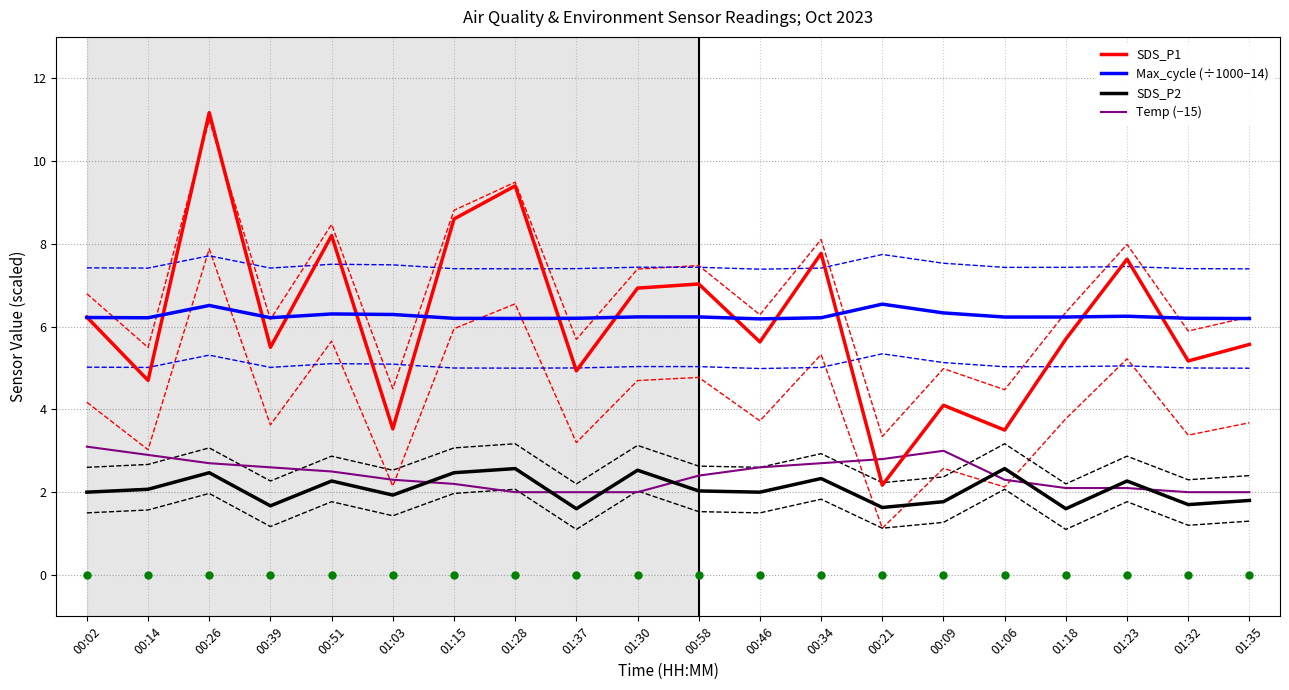

What is the sum of all SDS_P1 values?

123.5